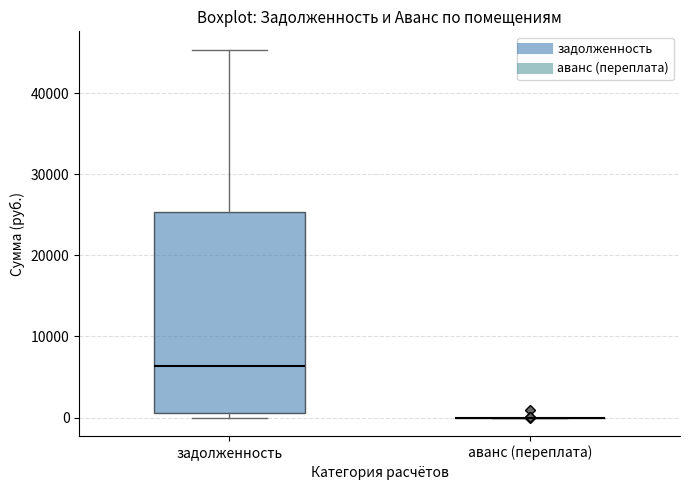

Comparing the boxes themselves (not the whiskers), which one is the tallest?

задолженность